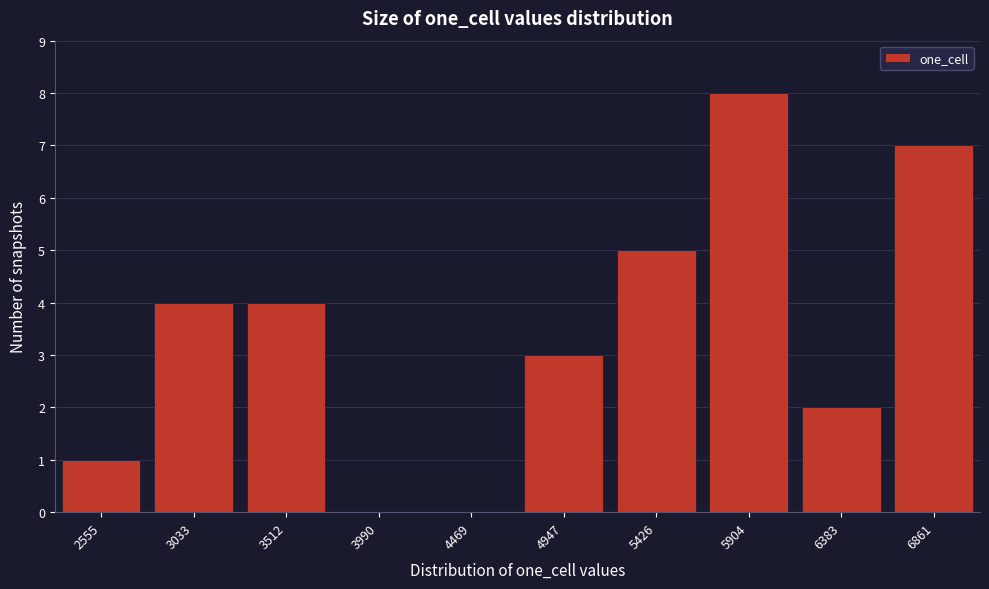

Reading left to right, list all the values displayed in this chart.

2555=1	3033=4	3512=4	3990=0	4469=0	4947=3	5426=5	5904=8	6383=2	6861=7